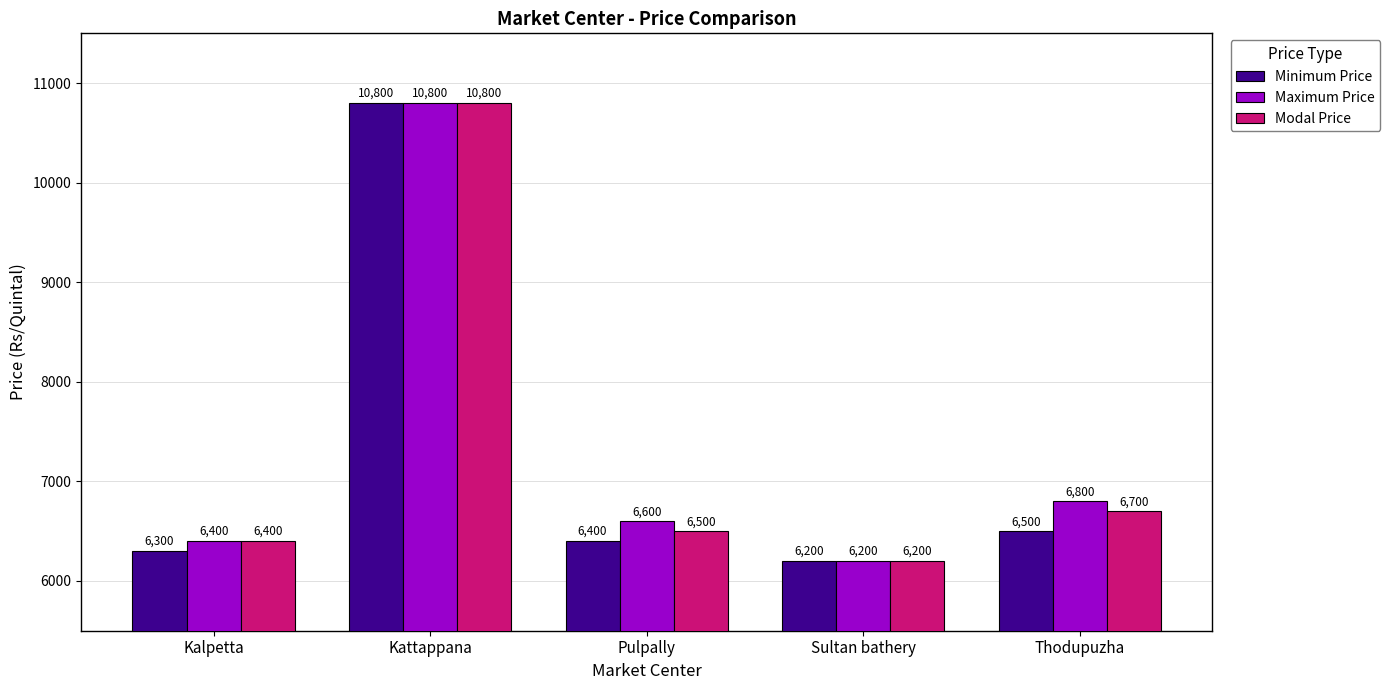

How many groups of bars are there?

5